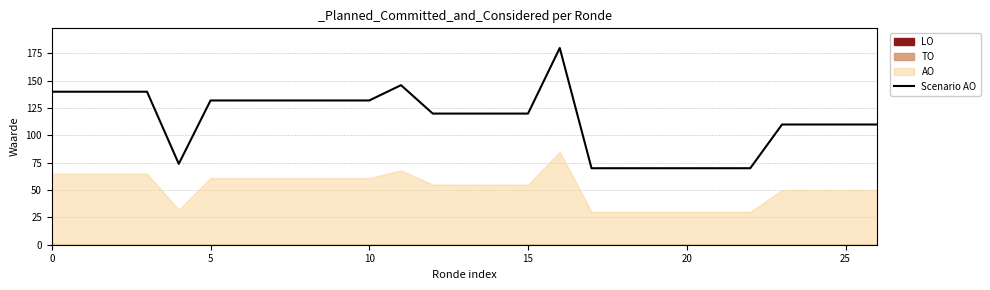

Approximately how many times larger is the value at 21 compared to 9?

0.5